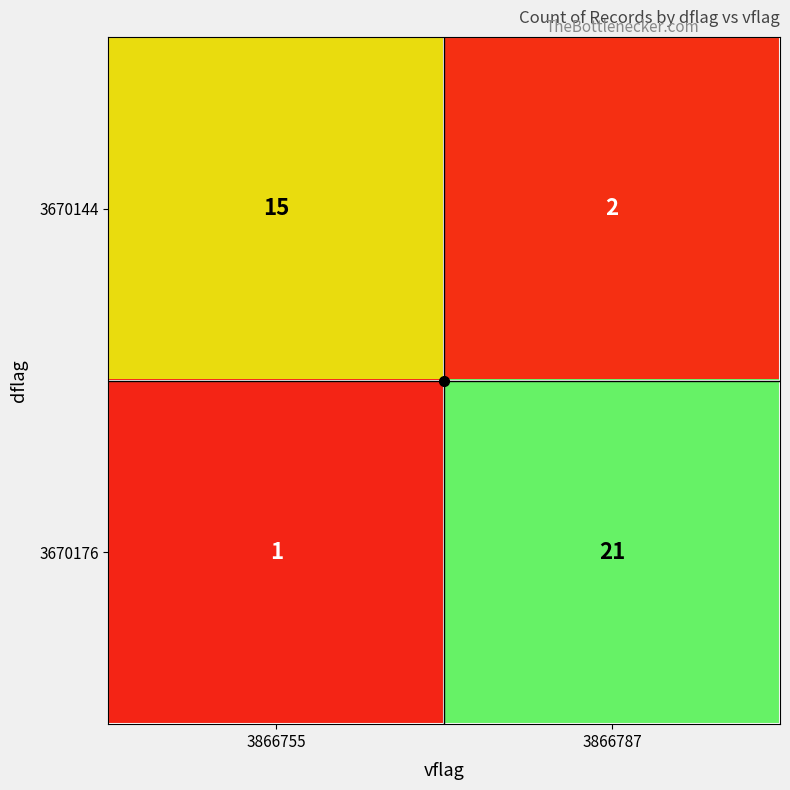

Which category has the highest value in the 3670144 series?

3866755